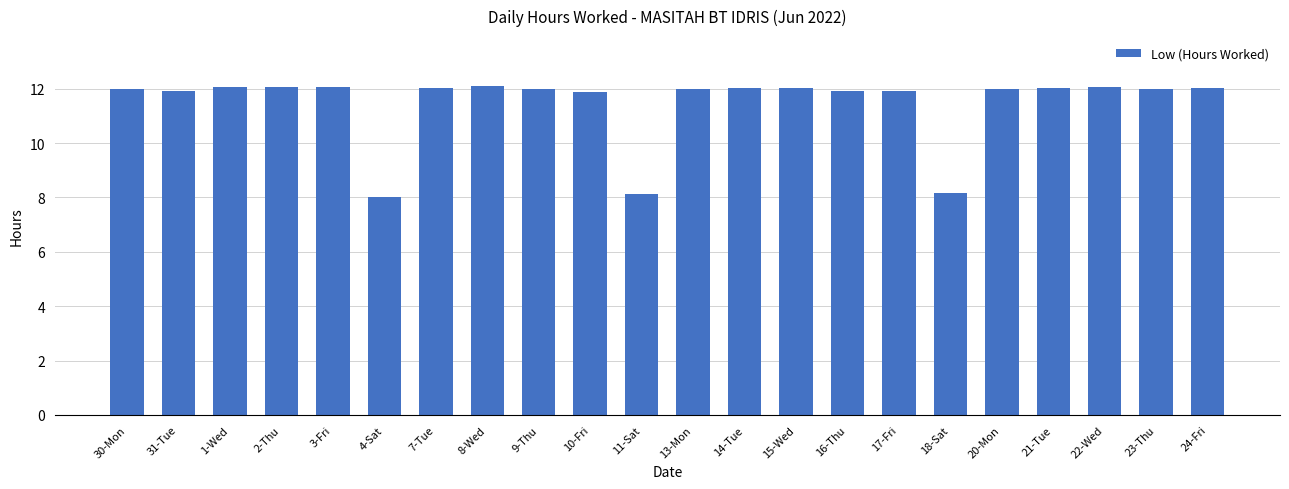

Approximately how many times larger is the value at 18-Sat compared to 23-Thu?

0.7